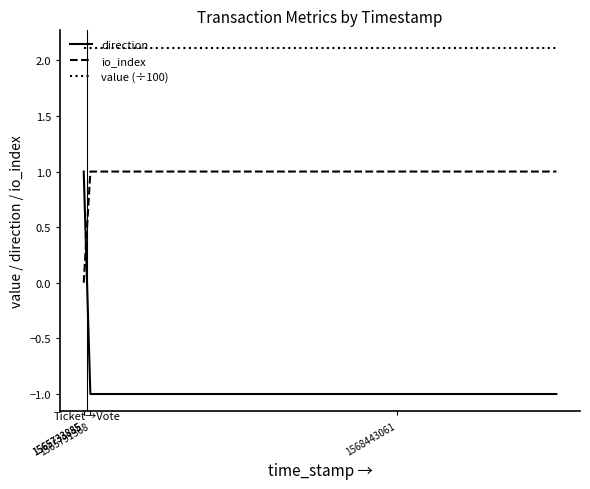

Does the chart display data point markers on the line(s)?

No